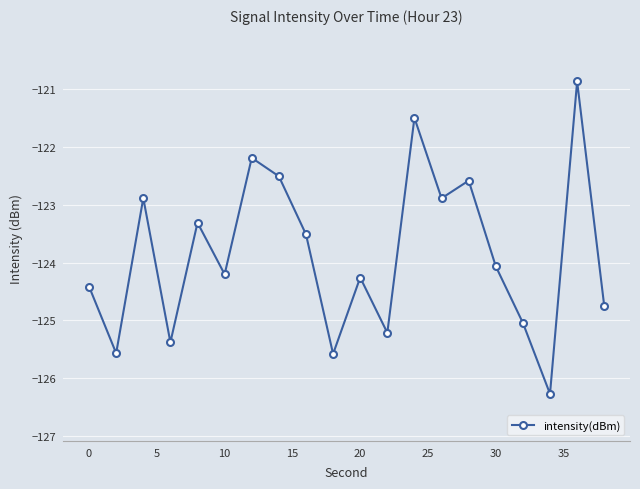

How many interior local peaks (higher than both neighbors) does the data have?

7